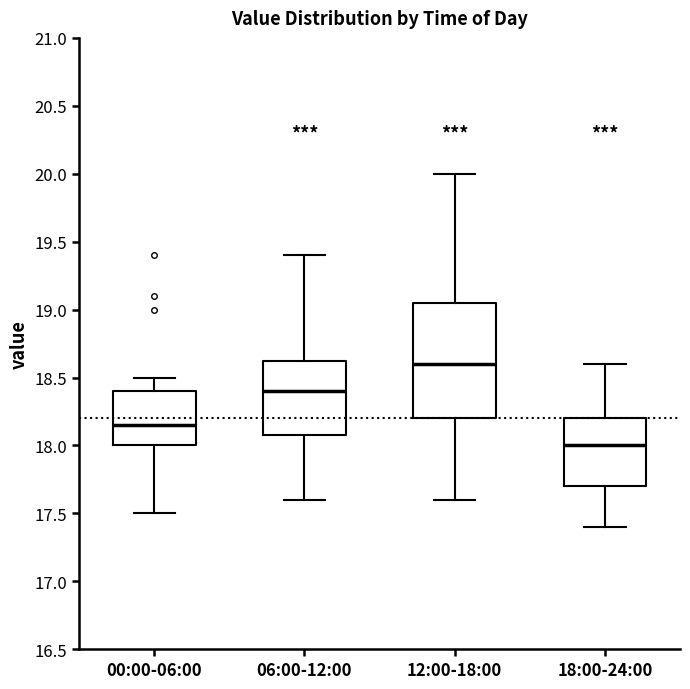

Which box's median line is the lowest?

18:00-24:00